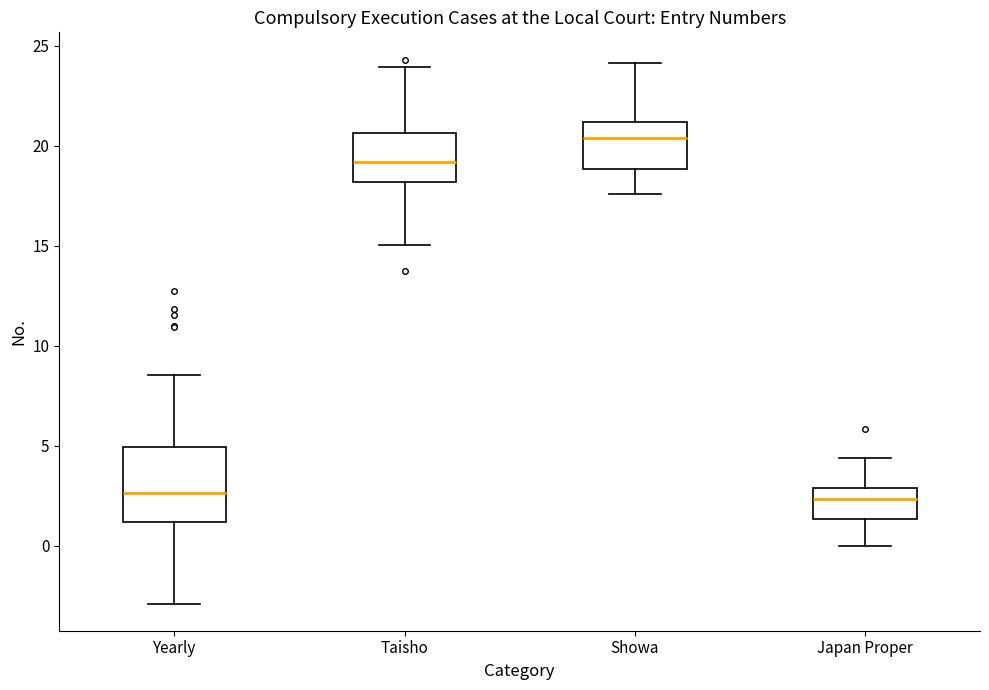

Reading left to right, transcribe this box plot: for each box, give where its median line is, the range the box spans, and where its two whiskers end, as read against the y-axis. The values are not printed on the chart, so give them approximately, as read against the axis.

Yearly: median 2.5, box 1.0 to 5.0, whiskers -3.0 to 8.5
Taisho: median 19.0, box 18.0 to 20.5, whiskers 15.0 to 24.0
Showa: median 20.5, box 19.0 to 21.0, whiskers 17.5 to 24.0
Japan Proper: median 2.5, box 1.5 to 3.0, whiskers 0.0 to 4.5